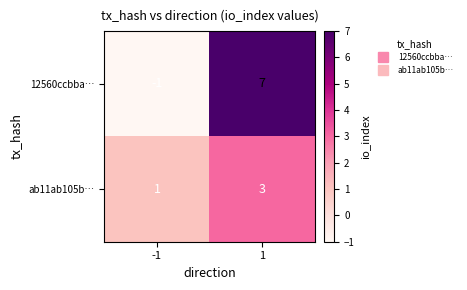

Which category has the highest value across all series?

1